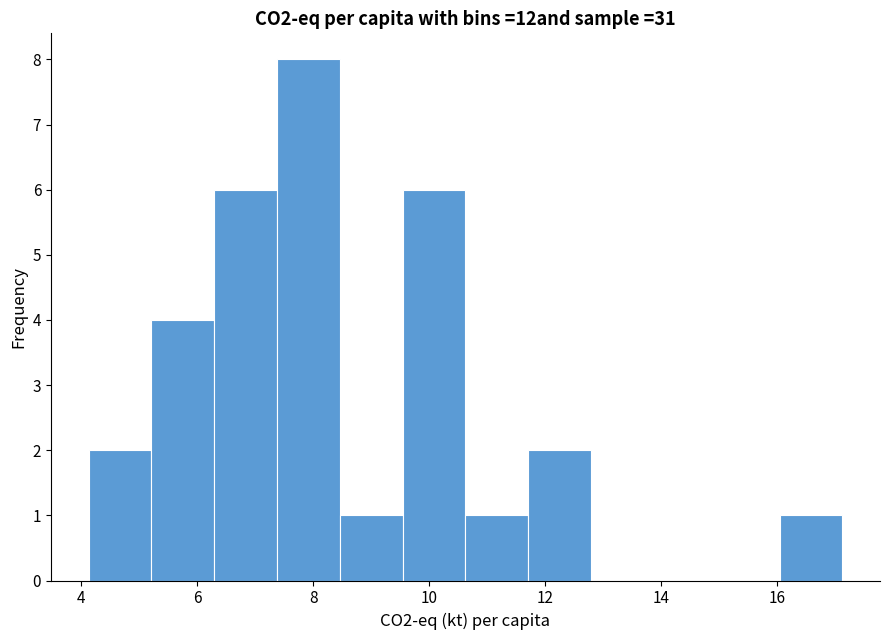

Reading left to right, transcribe this chart: for each bar, give the range it covers on the x-axis and its height. Neither the bar edges nor the heights are printed on the chart, so give them approximately, as read against the axes.

4.2 to 5.2: 2
5.2 to 6.2: 4
6.2 to 7.4: 6
7.4 to 8.4: 8
8.4 to 9.6: 1
9.6 to 10.6: 6
10.6 to 11.8: 1
11.8 to 12.8: 2
12.8 to 13.8: 0
13.8 to 15.0: 0
15.0 to 16.0: 0
16.0 to 17.2: 1